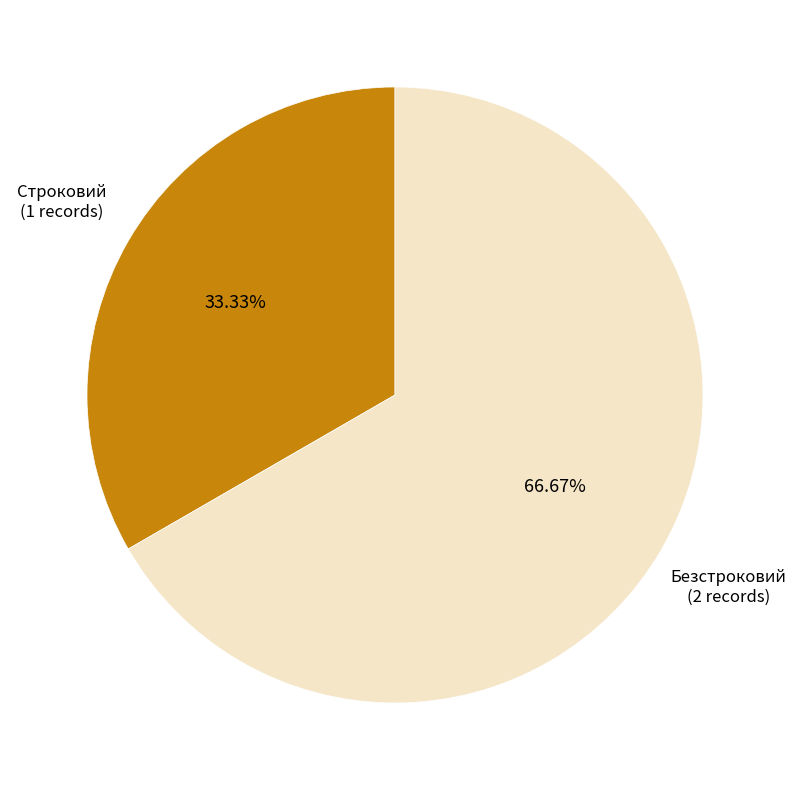

Is there any slice that represents more than half of the pie?

Yes